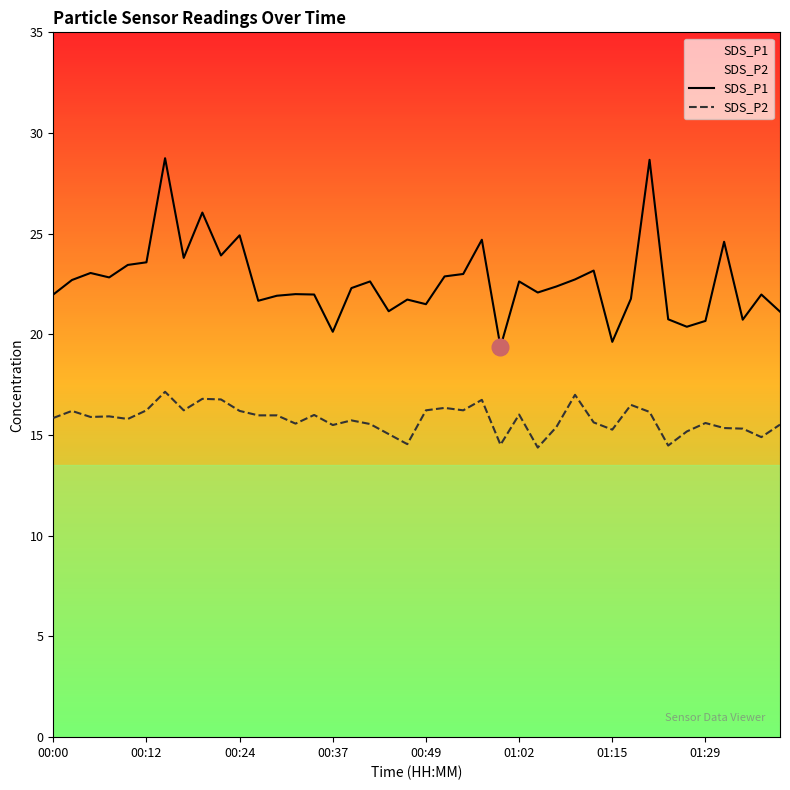

At how many categories does at least one series exceed 18?

40